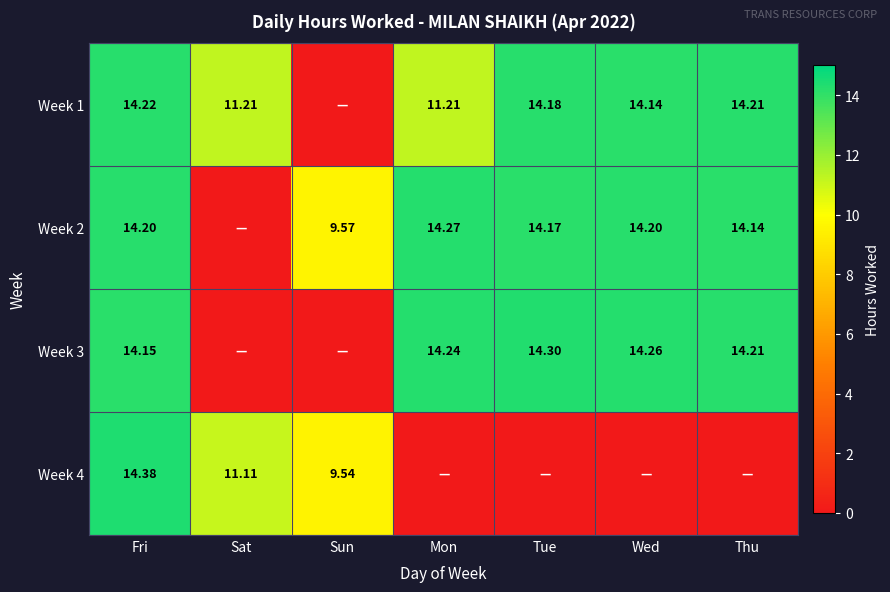

How many distinct data groups are displayed?

4